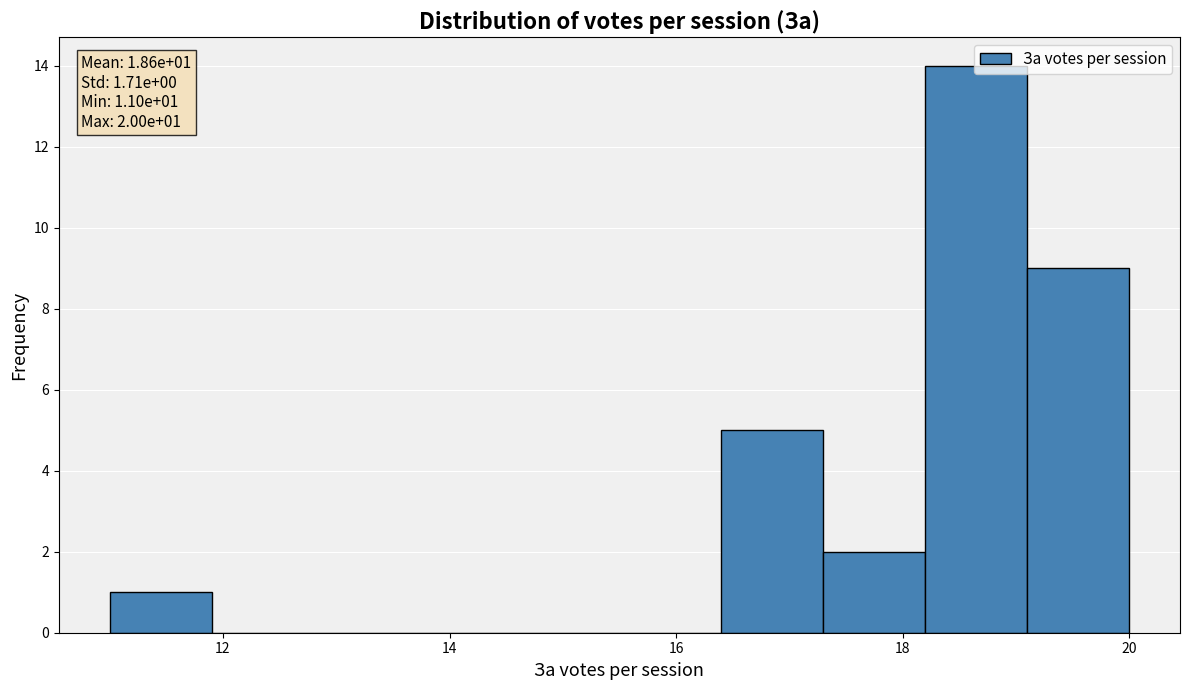

Over which range of the x-axis is the bar tallest?

18.2 to 19.1